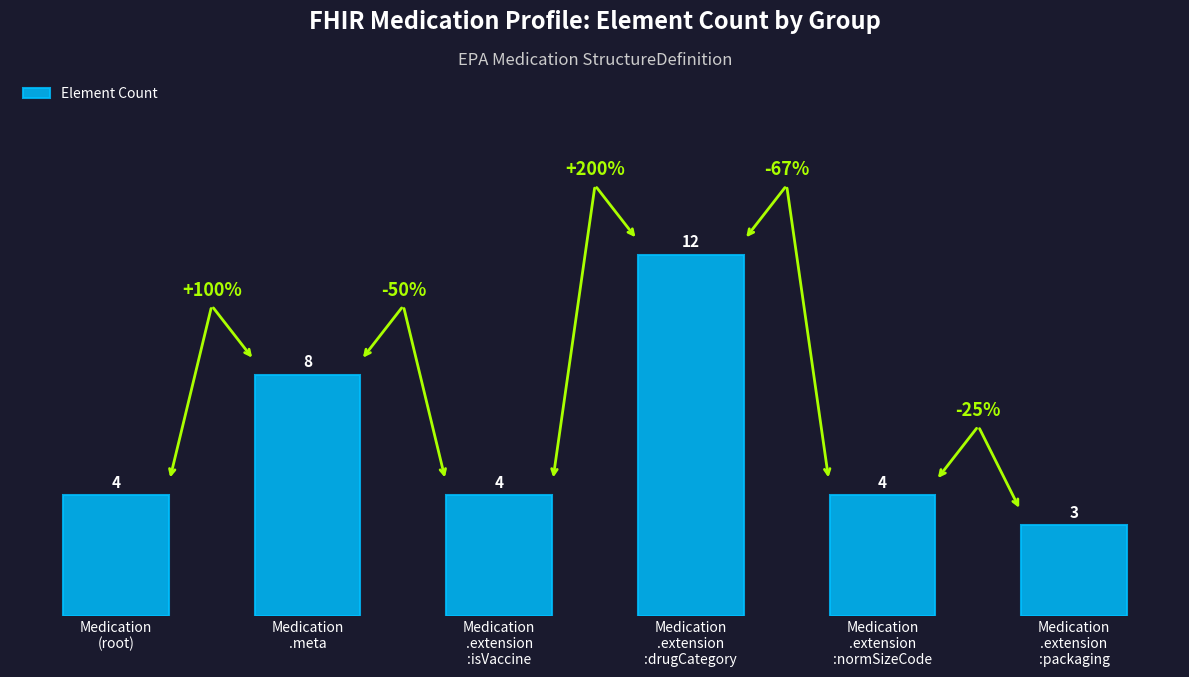

What is the minimum value shown in the chart?

3